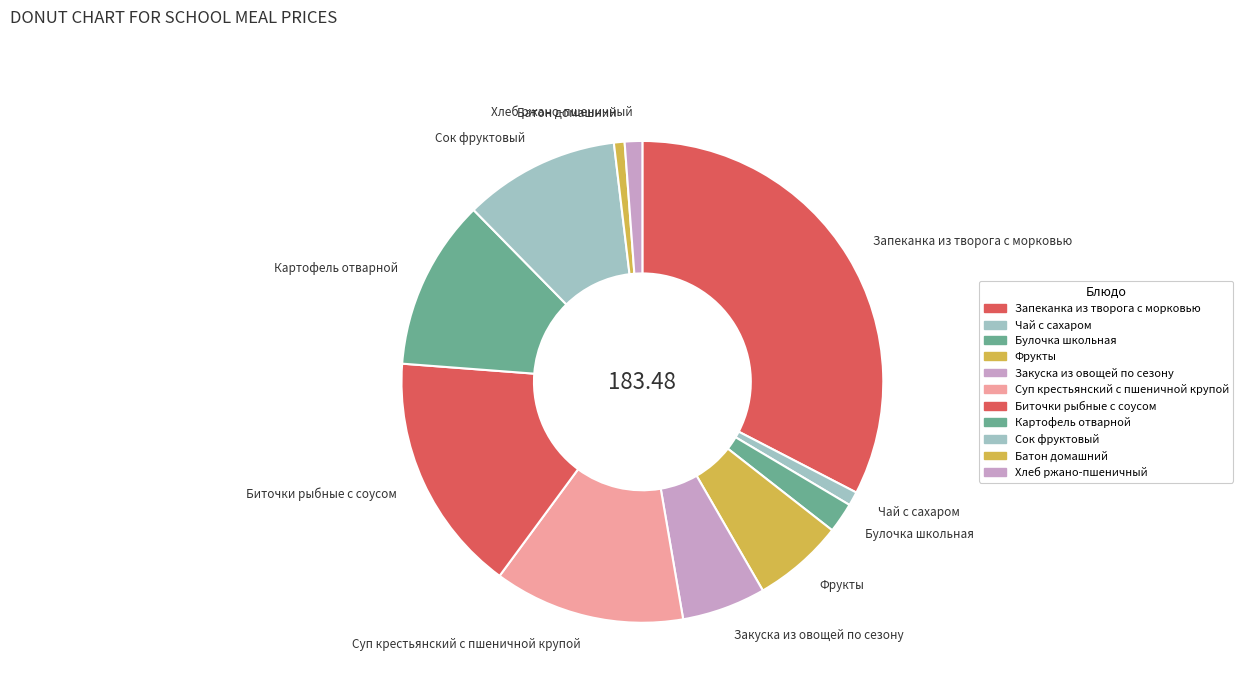

The Булочка школьная slice represents 2% of the pie. True or false?

True